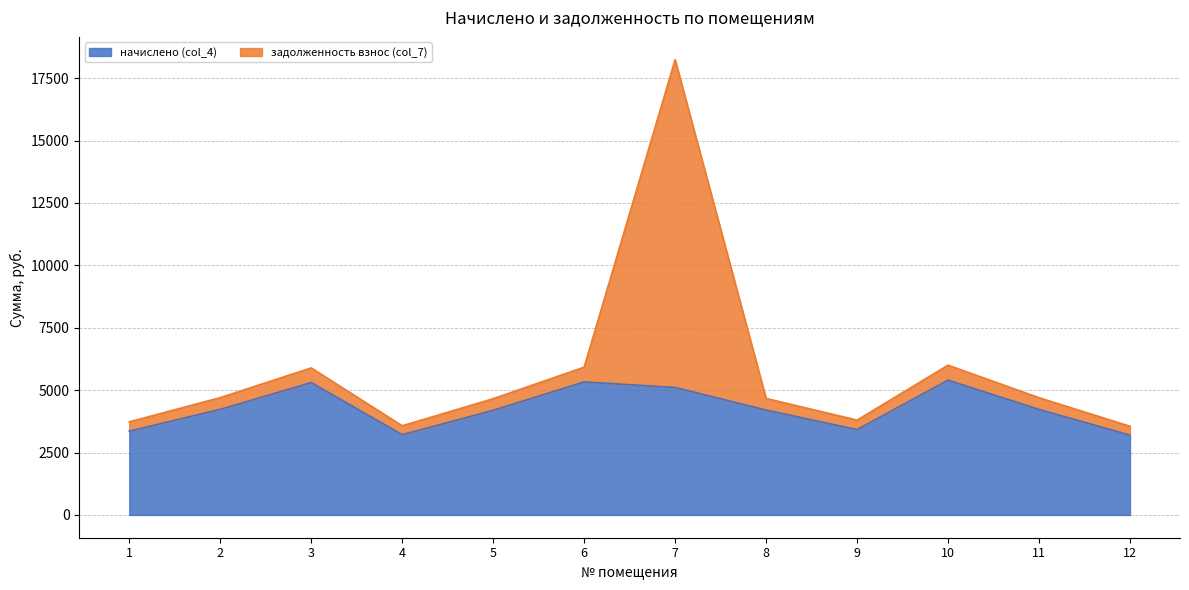

The value of начислено (col_4) at 7 is 1862.5. True or false?

False